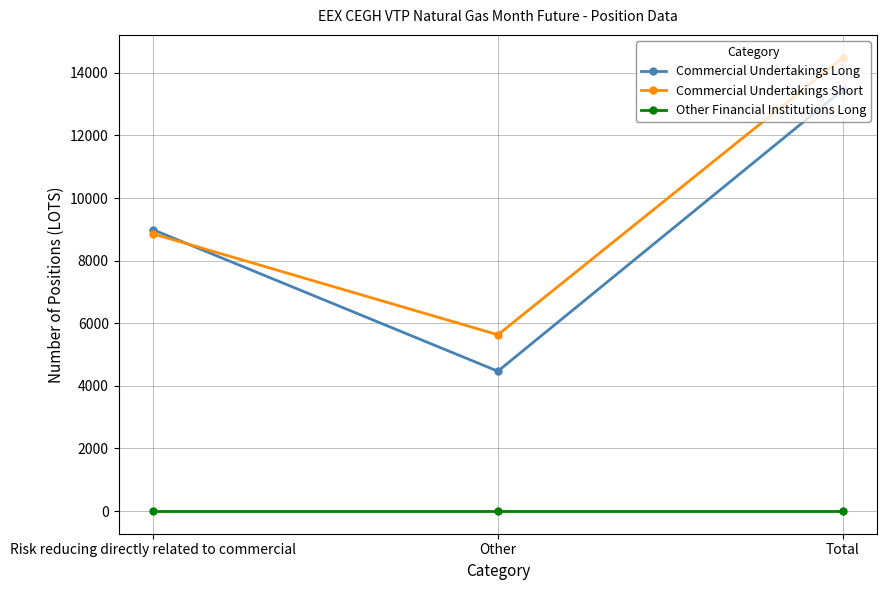

Rank the series by their maximum value, from highest to lowest.

Commercial Undertakings Short, Commercial Undertakings Long, Other Financial Institutions Long